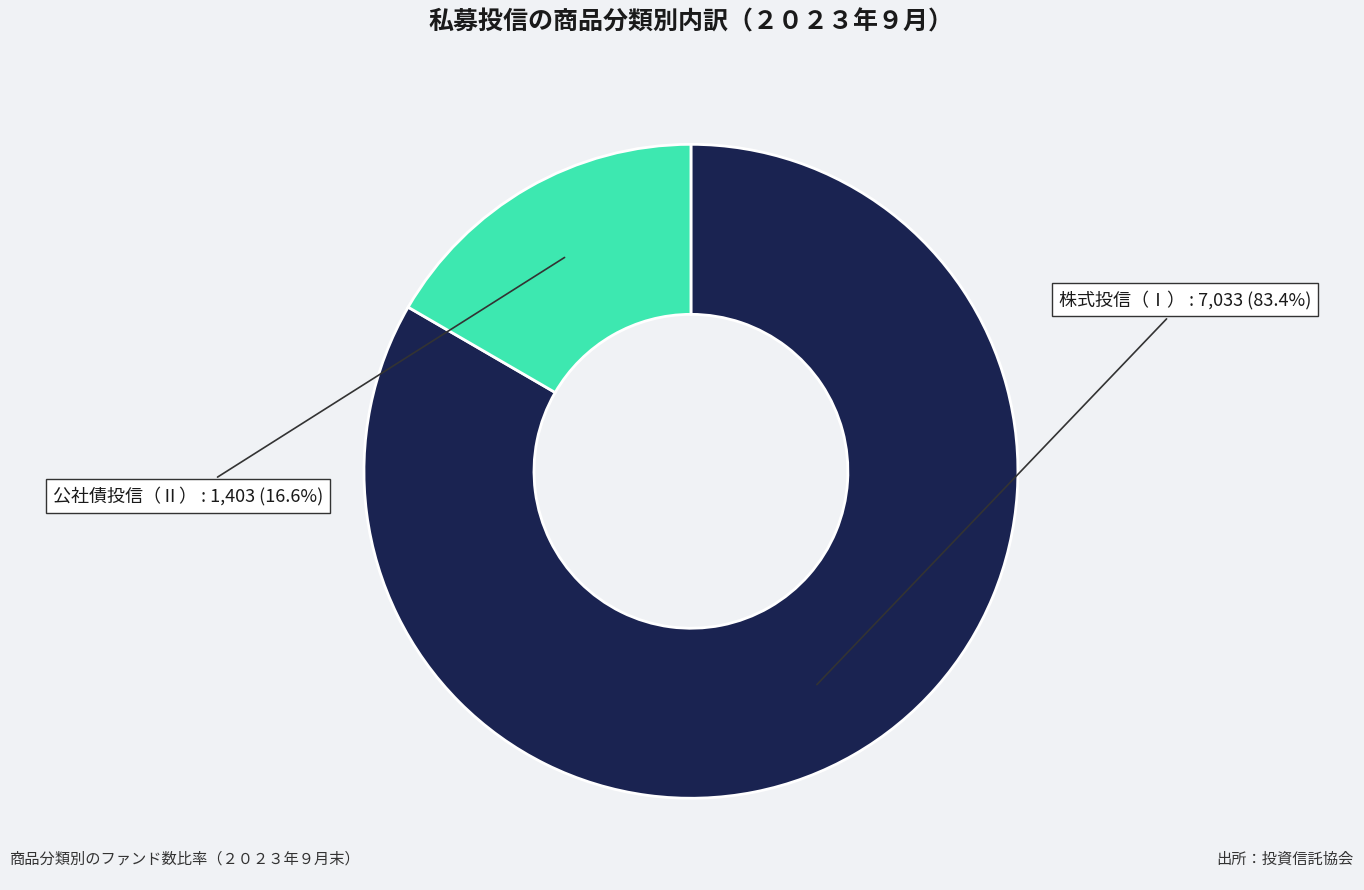

How many slices are in this pie chart?

2